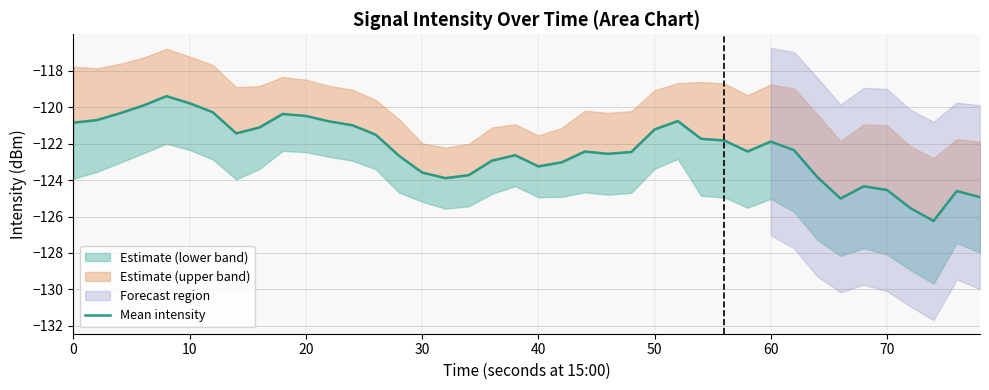

Reading left to right, list all the values displayed in this chart.

-120.9	-120.7	-120.3	-119.9	-119.4	-119.8	-120.3	-121.4	-121.1	-120.4	-120.5	-120.8	-121.0	-121.5	-122.7	-123.6	-123.9	-123.7	-122.9	-122.6	-123.3	-123.0	-122.4	-122.6	-122.5	-121.2	-120.8	-121.7	-121.8	-122.4	-121.9	-122.4	-123.8	-125.0	-124.3	-124.5	-125.5	-126.2	-124.6	-124.9